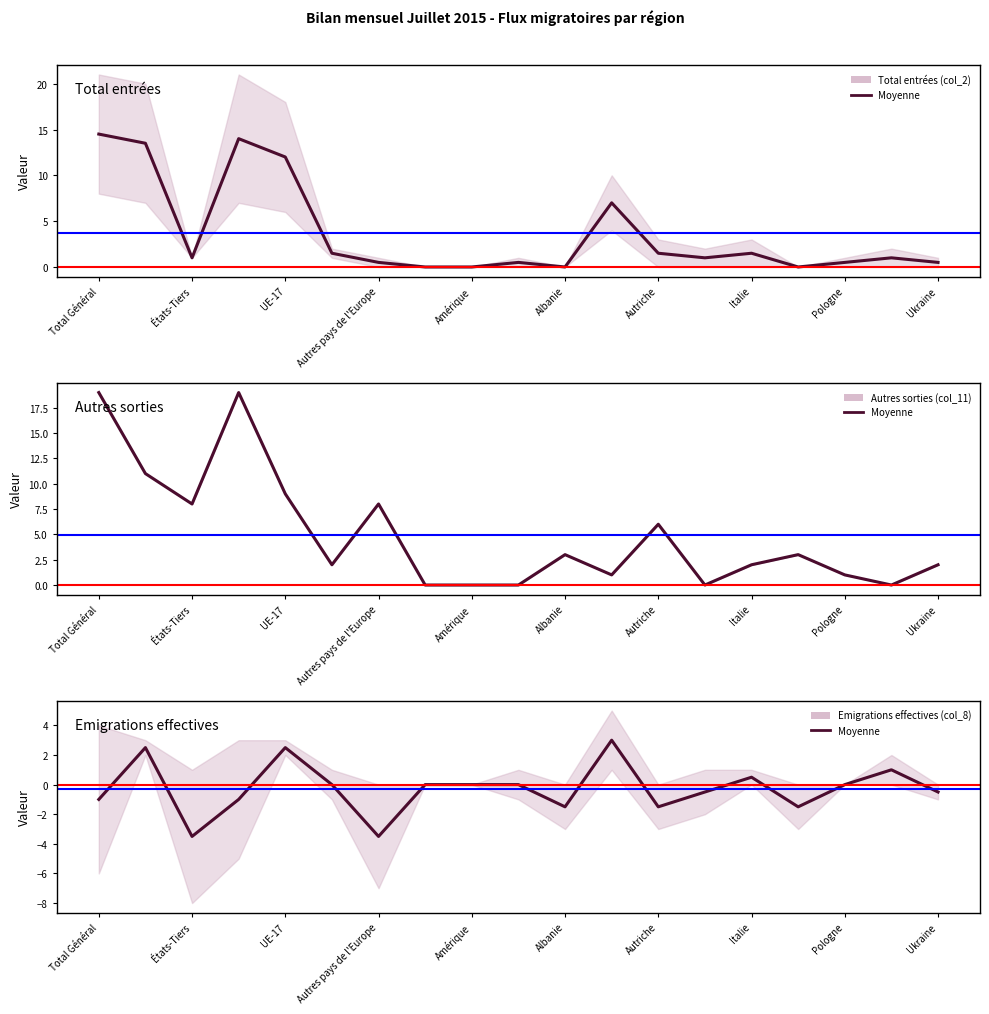

Is this an area chart (filled region under the line)?

No